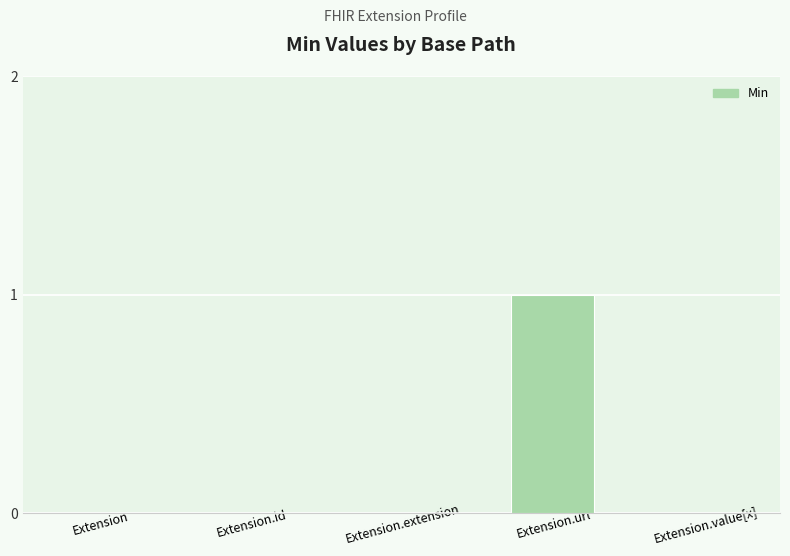

The chart shows a value of 0 at Extension.extension. True or false?

True